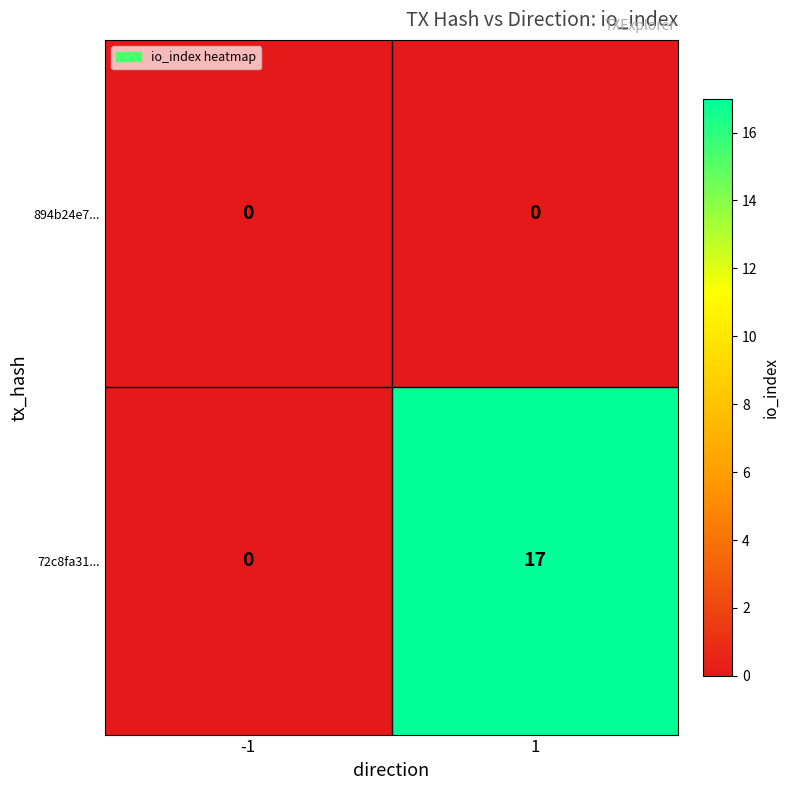

Between -1 and 1, which series saw the biggest shift?

72c8fa31...